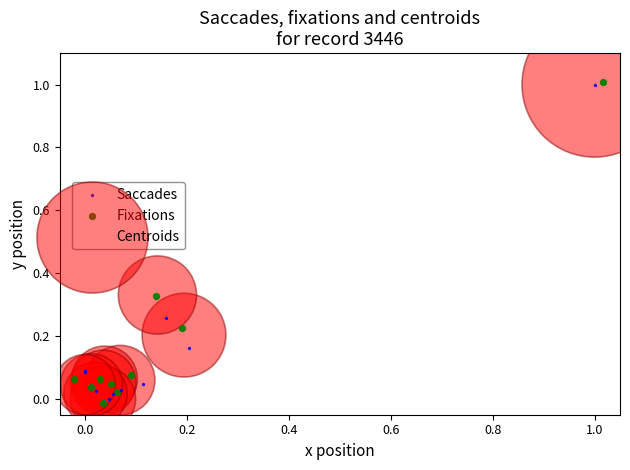

What are all the series names shown in the legend?

Saccades, Fixations, Centroids